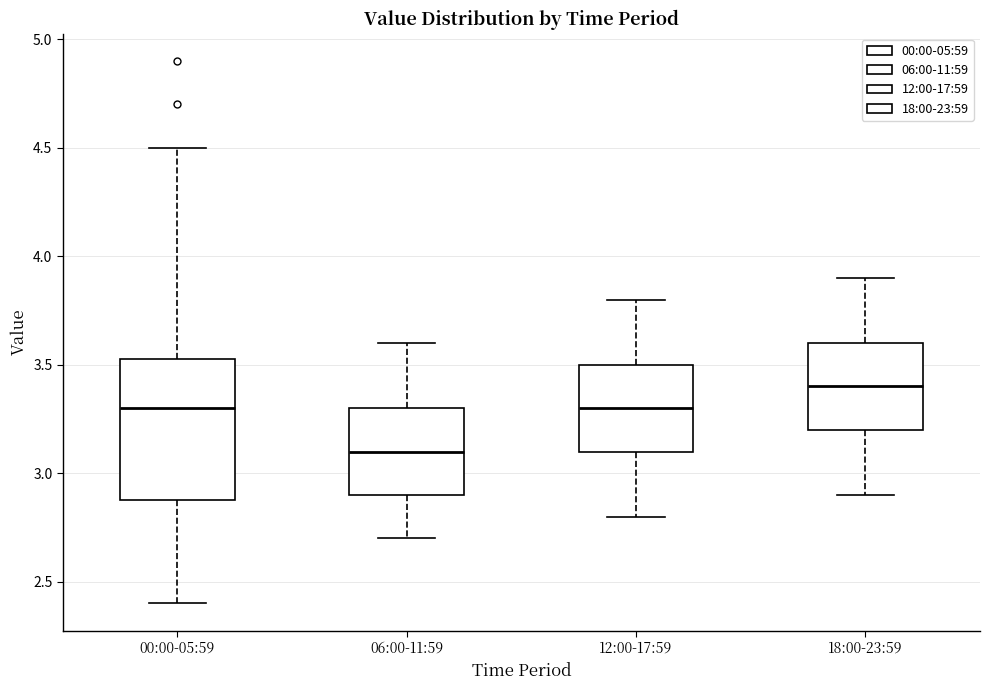

Which box has the lowest median line?

06:00-11:59